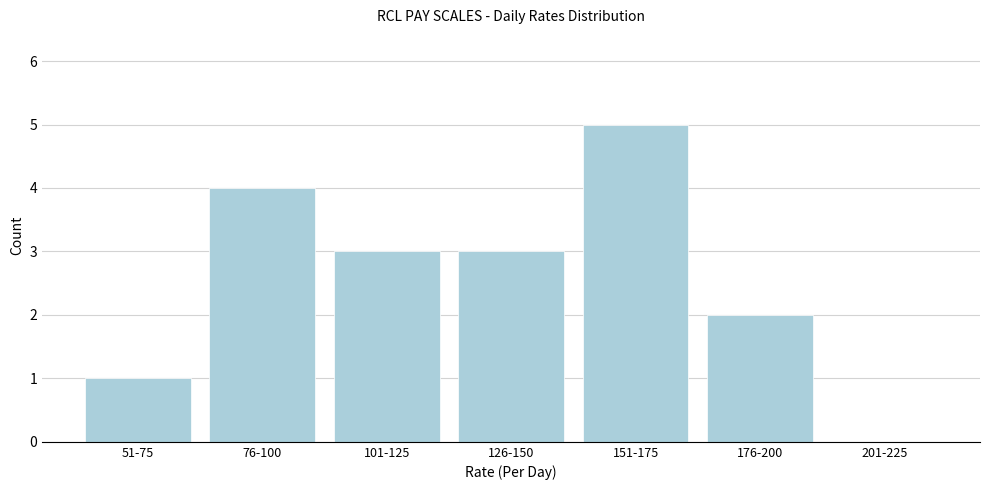

Reading left to right, transcribe all the data shown in this chart.

51-75=1	76-100=4	101-125=3	126-150=3	151-175=5	176-200=2	201-225=0